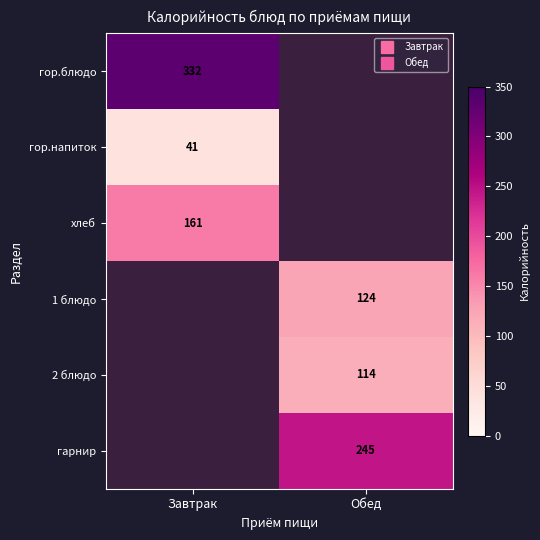

Is the value of 1 блюдо at Обед greater than the value of 2 блюдо at Завтрак?

No